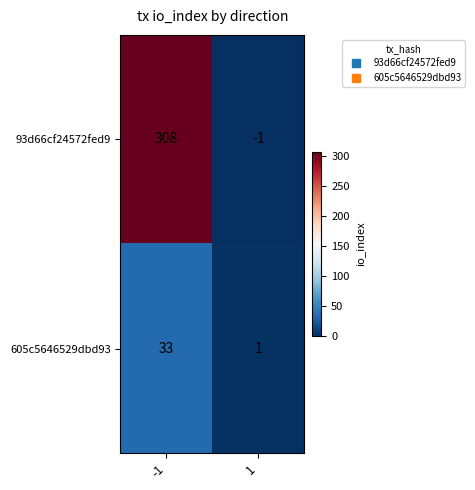

Read the 93d66cf24572fed9 value at -1.

308